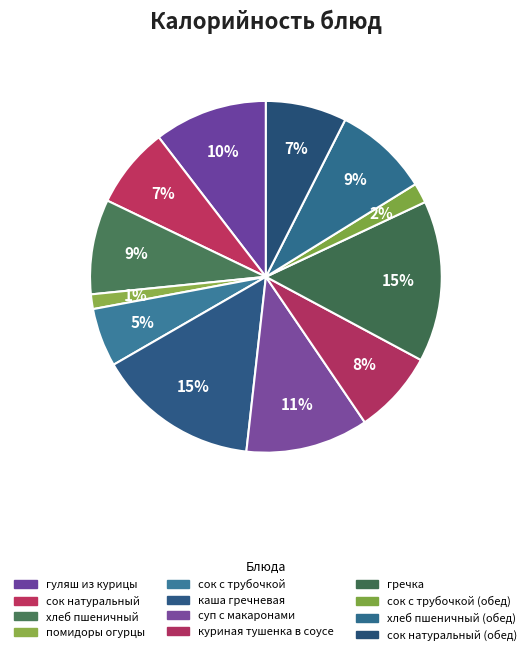

Which category has the biggest portion of the pie?

каша гречневая